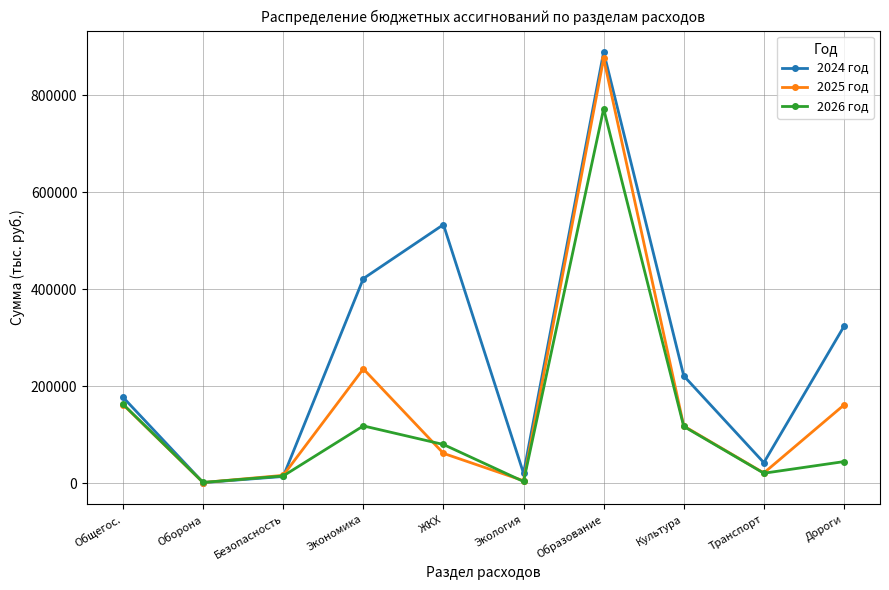

The value of 2025 год at Дороги is 161541.1. True or false?

True